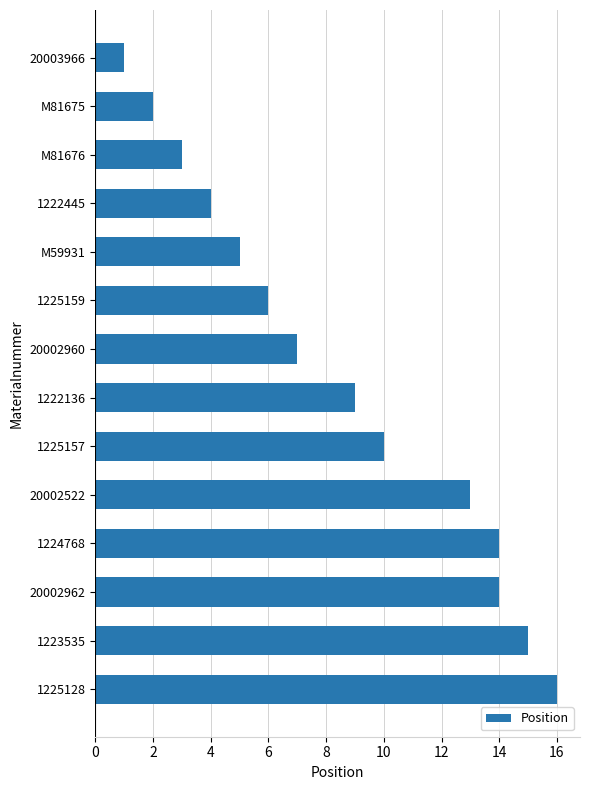

Read the value at 1225128.

16